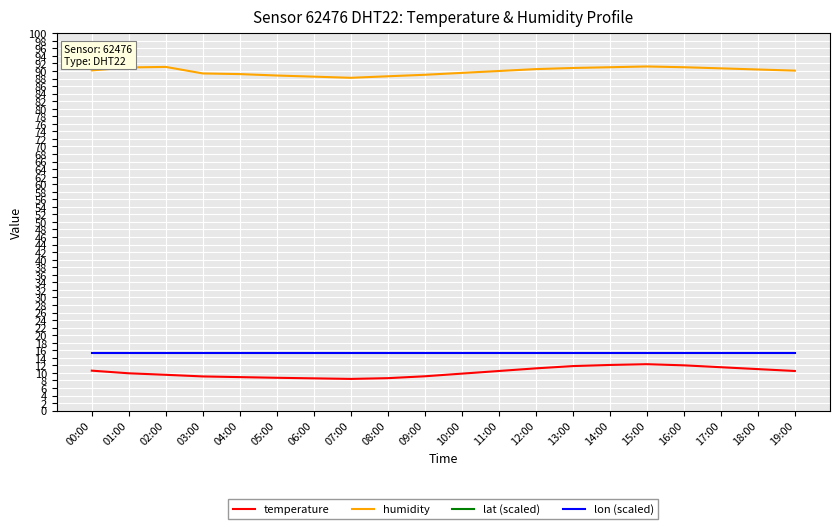

Which series has the widest spread of values?

temperature